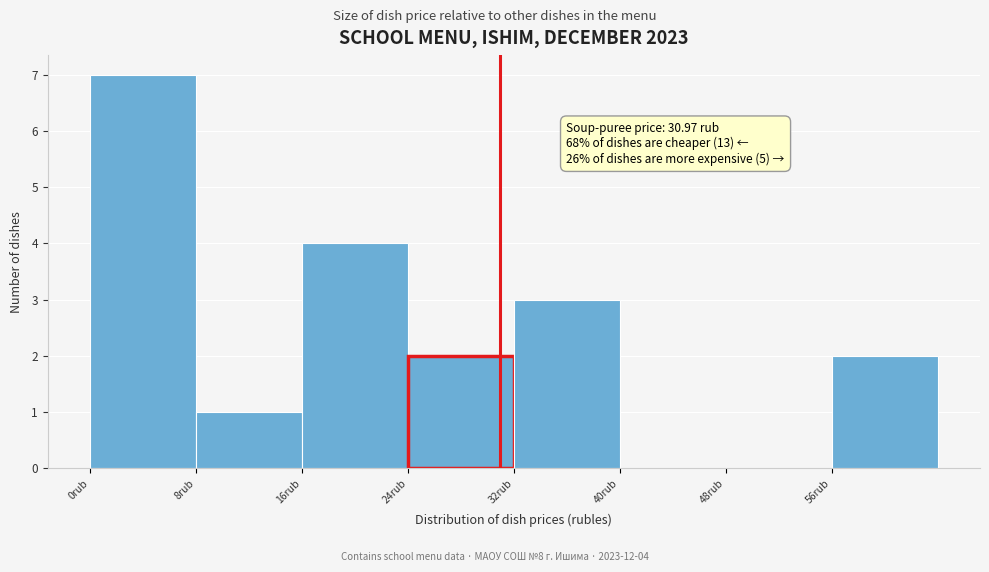

Over which range of the x-axis is the bar tallest?

0 to 8